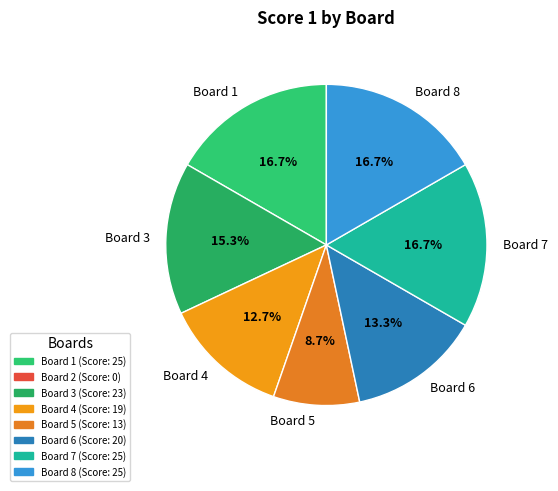

What percentage is NOT represented by Board 5?

91.3%